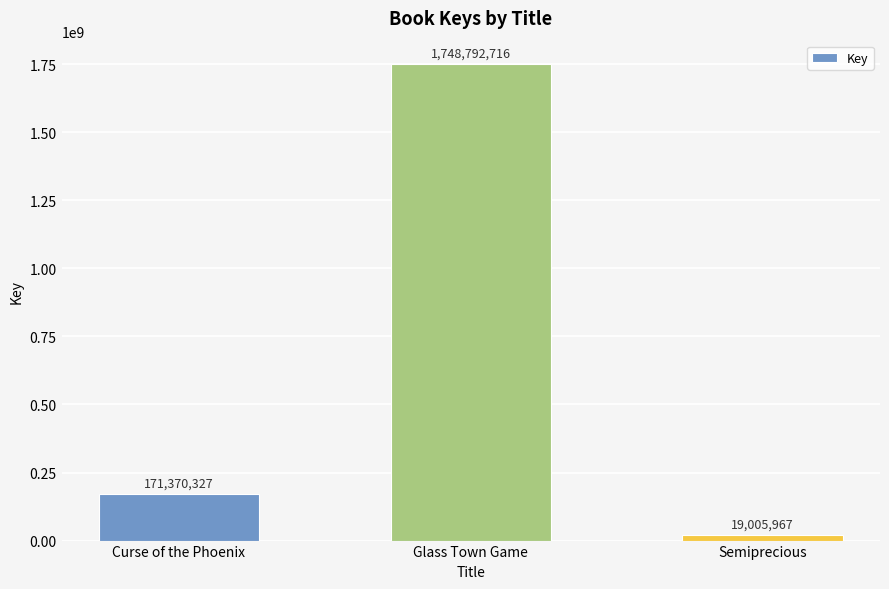

Which has a higher value, Semiprecious or Glass Town Game?

Glass Town Game